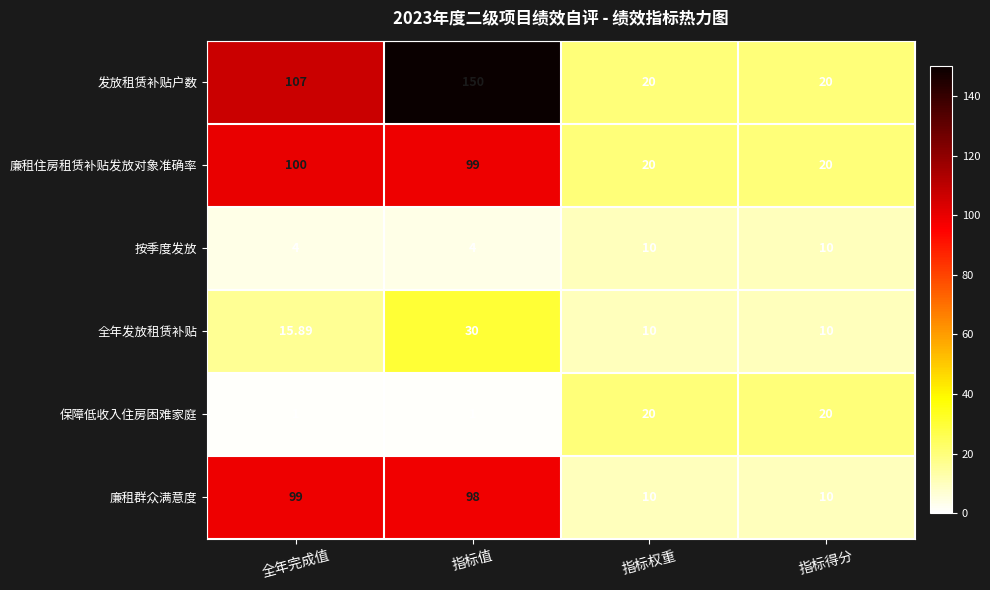

Which series has the largest total across all categories?

发放租赁补贴户数